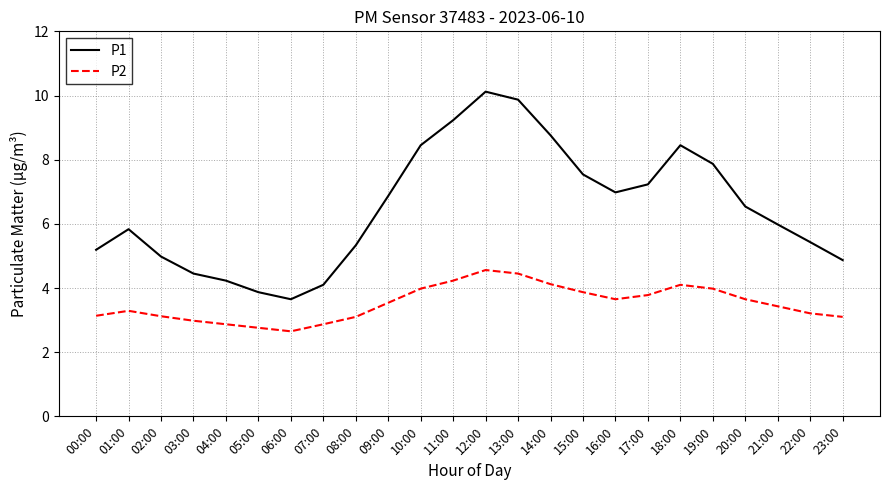

What is the difference between the maximum and minimum values in the P2 series?

1.9